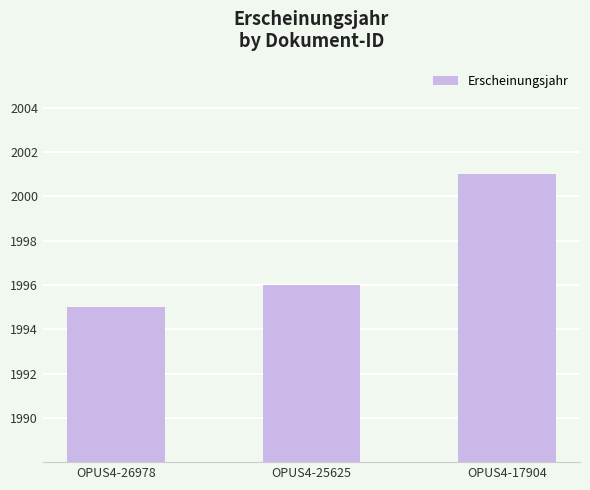

What value does the data have at OPUS4-25625?

1996